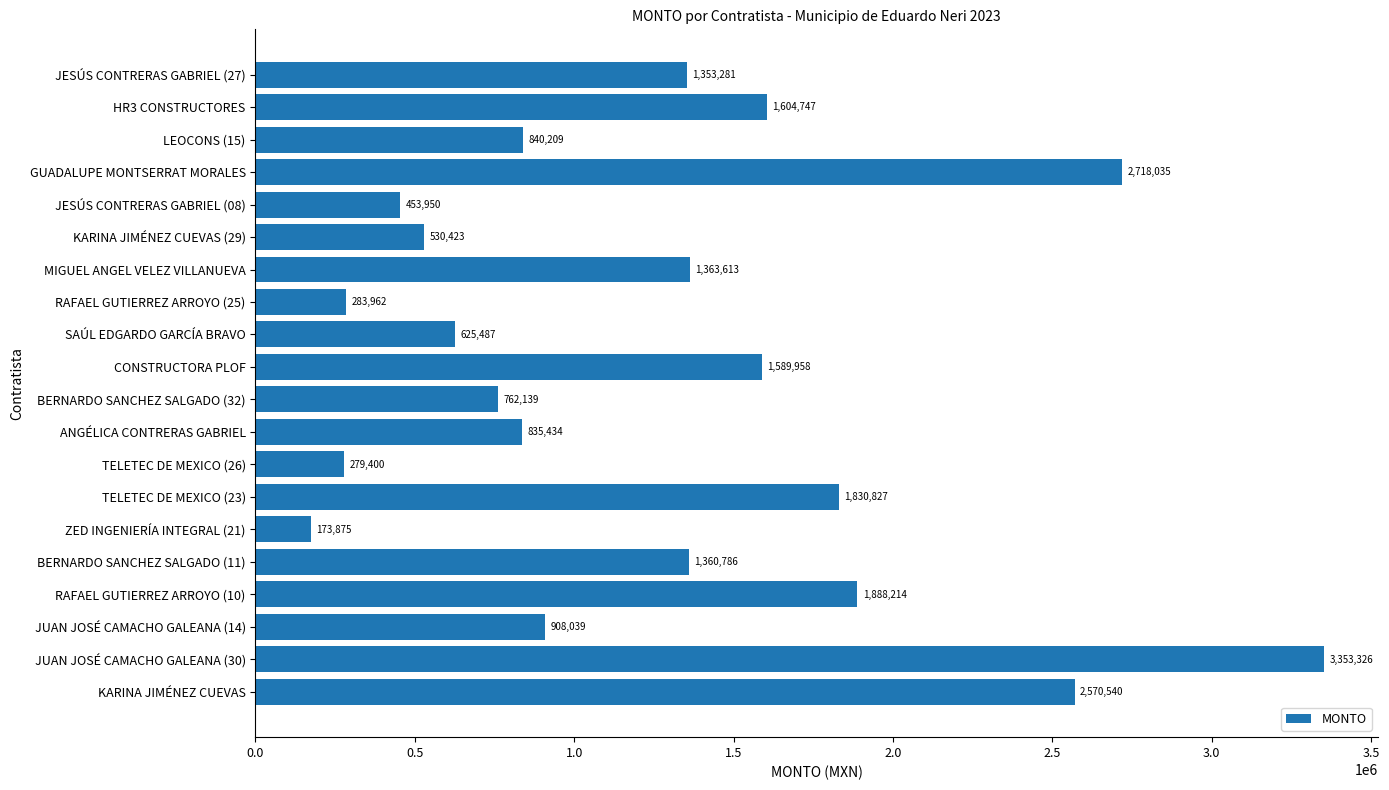

Which label corresponds to the smallest value in the chart?

ZED INGENIERÍA INTEGRAL (21)